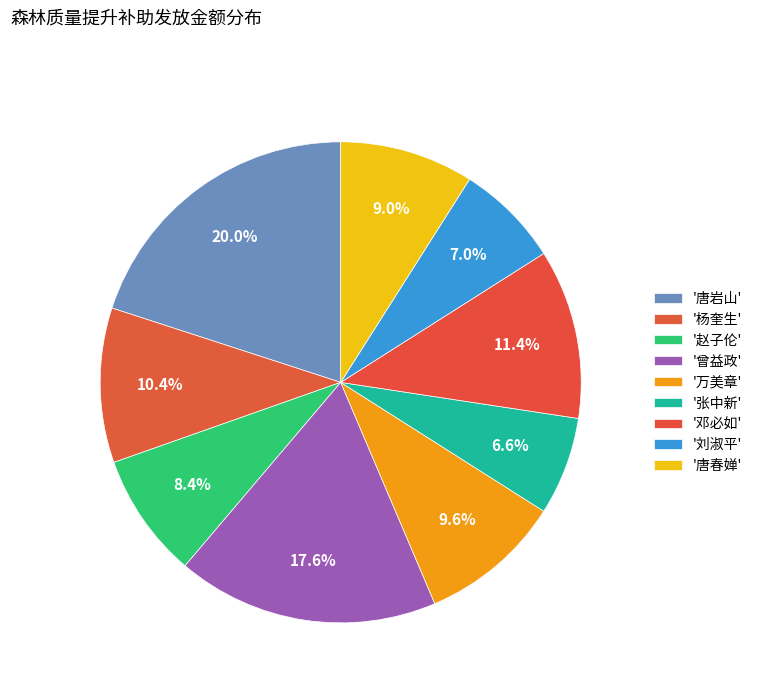

How many slices are in this pie chart?

9